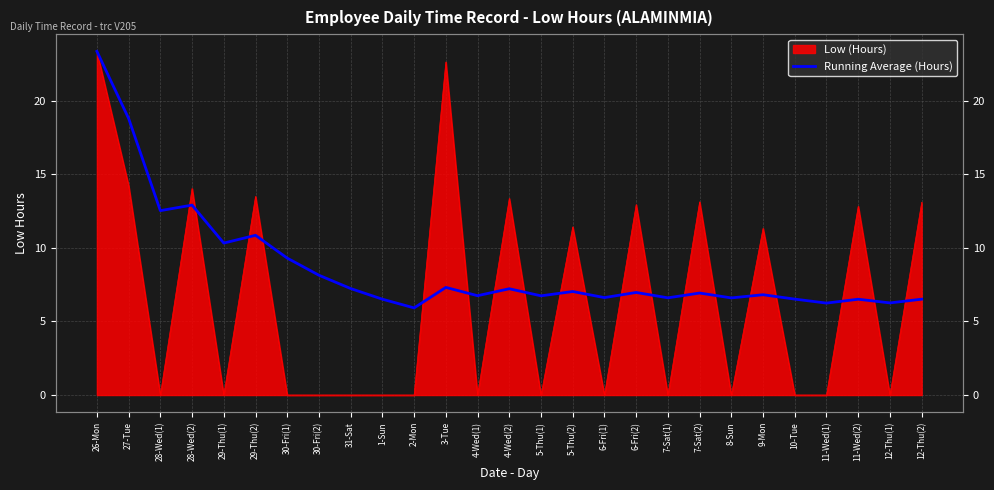

At which label does the data first exceed 6?

26-Mon